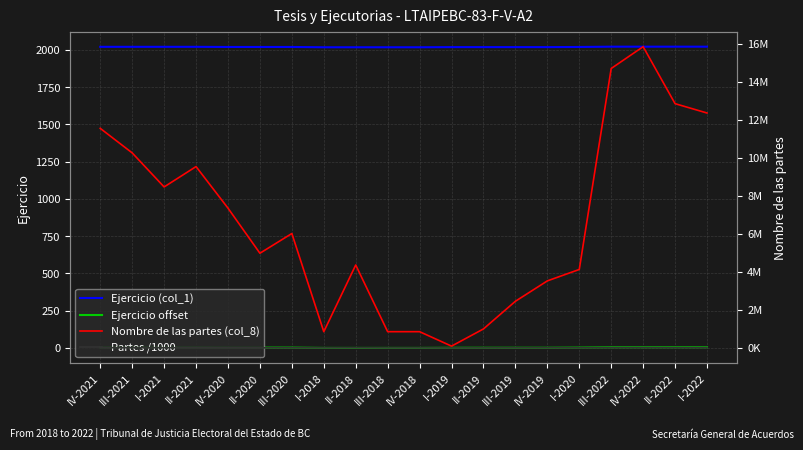

Which has a higher value, IV-2022 or I-2022?

IV-2022